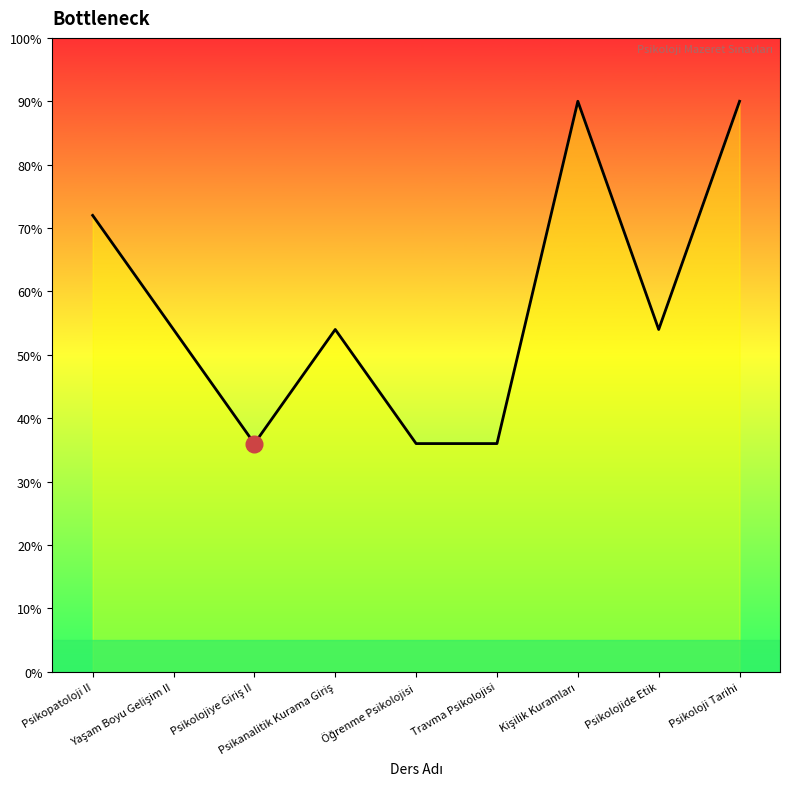

What is the smallest value displayed?

36